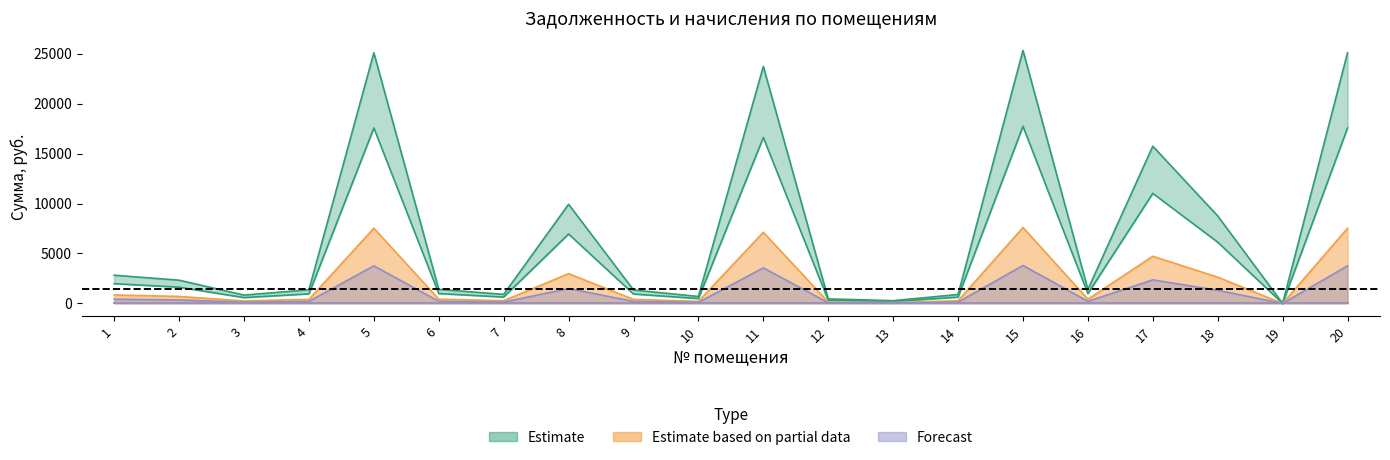

Which label corresponds to the smallest value in the chart?

19